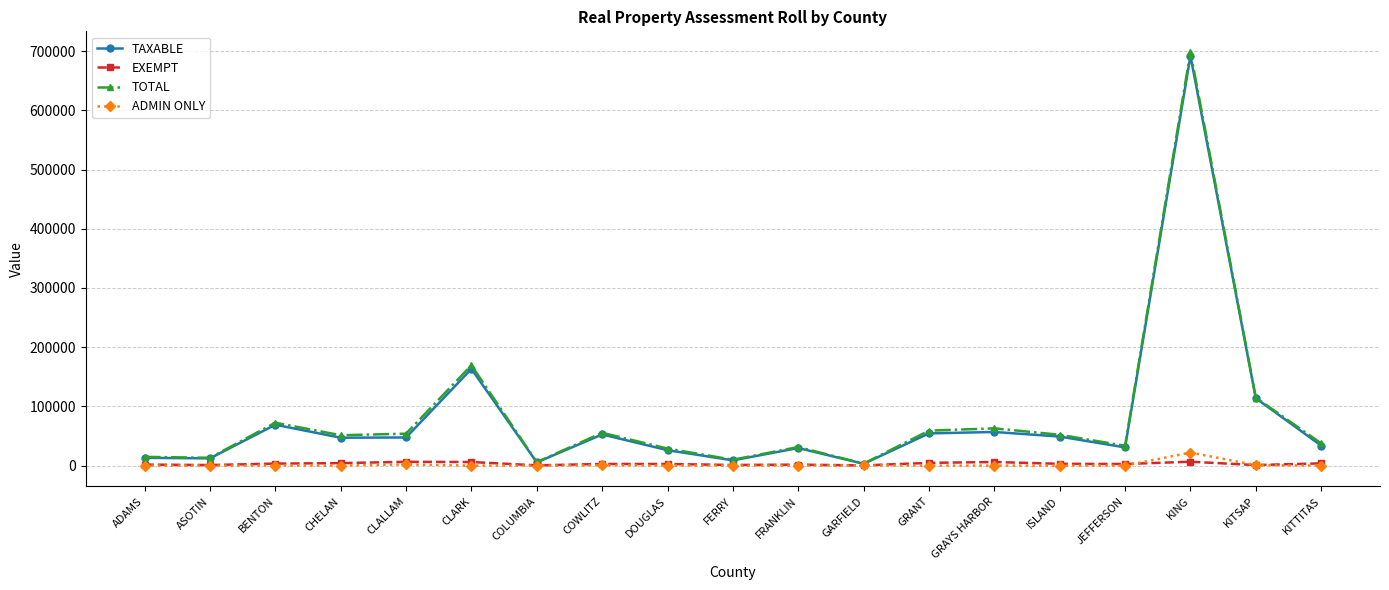

Which series has the largest range (max minus min)?

TOTAL